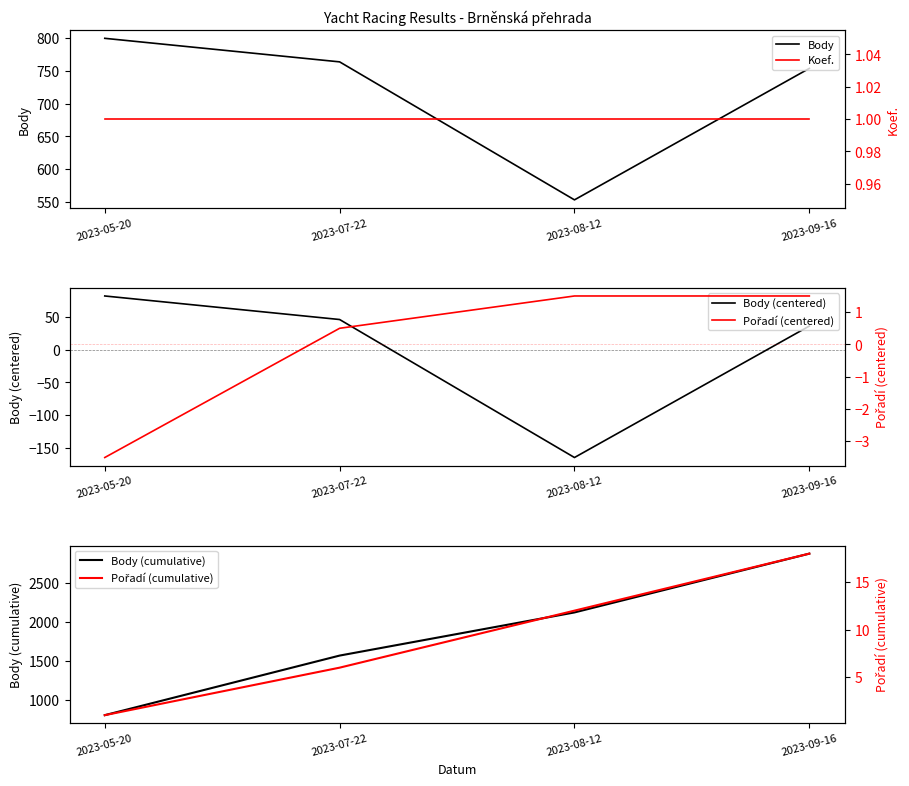

True or false: Body (centered) and Body (cumulative) intersect in this chart.

False